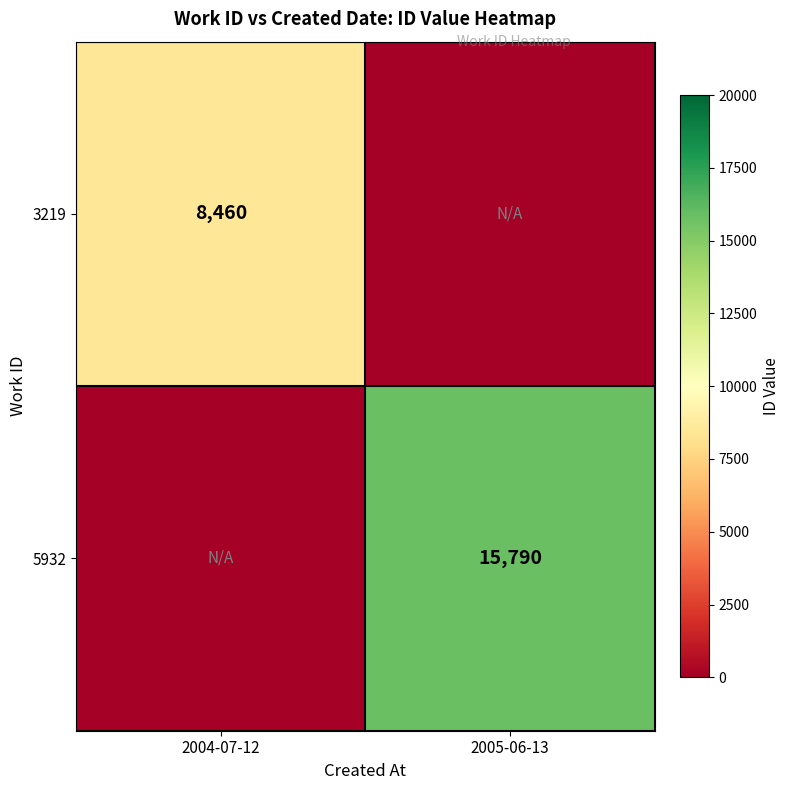

The value of 5932 at 2005-06-13 is 15790. True or false?

True